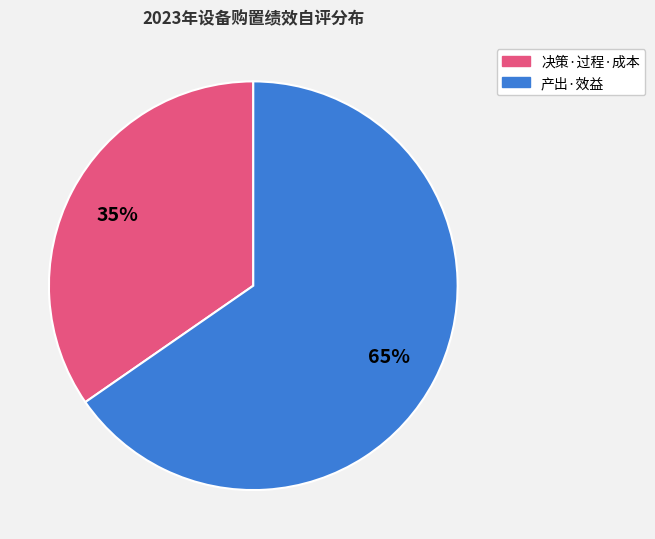

Does any single category account for the majority?

Yes